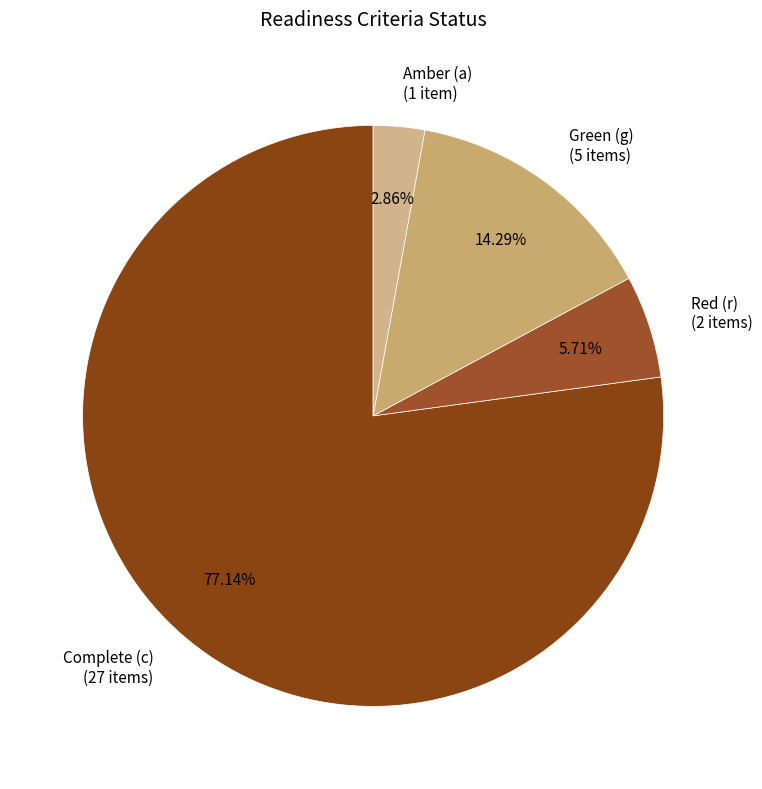

Which slice is the smallest?

Amber (a) (1 item)